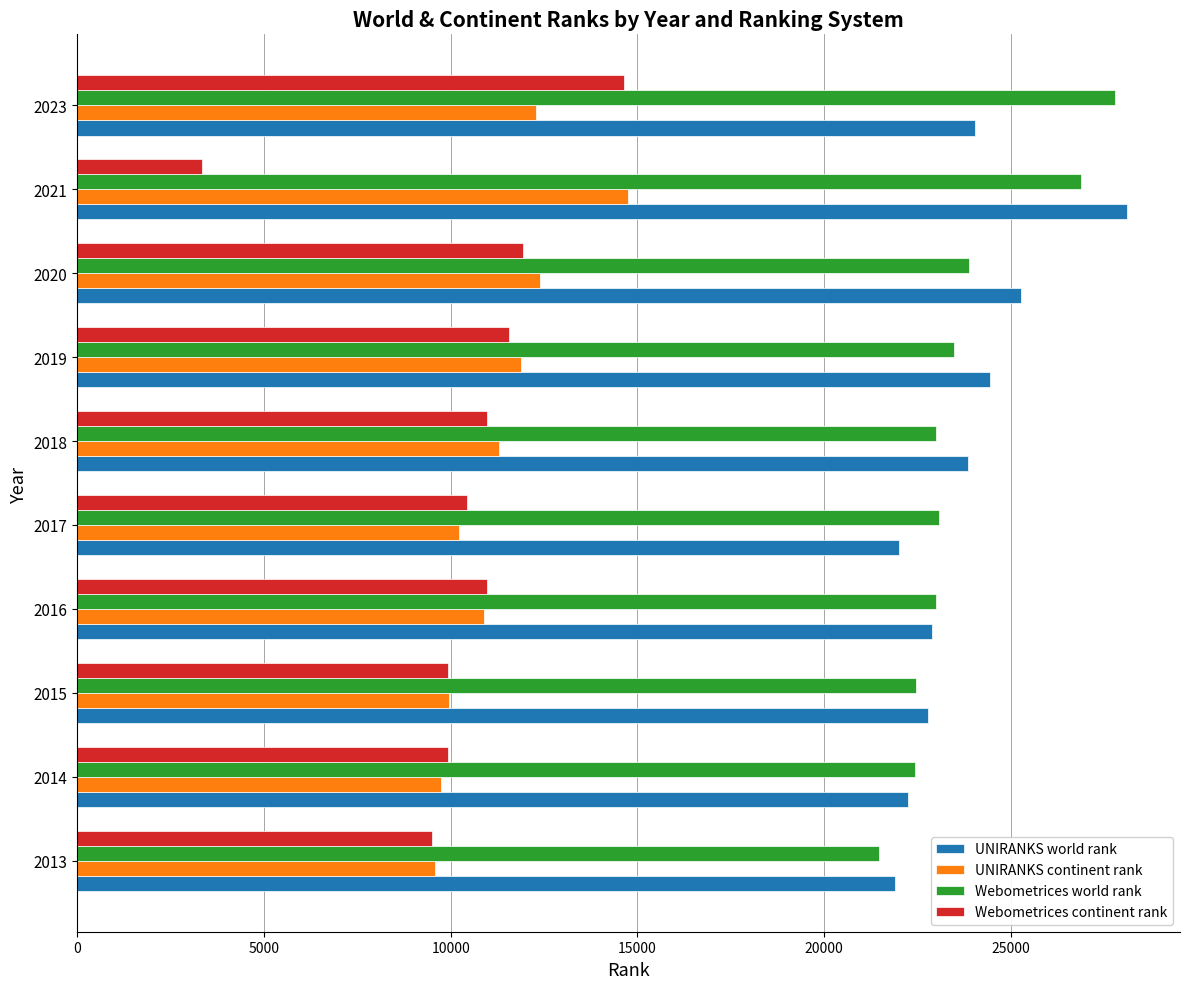

How many data points in Webometrices continent rank are less than 10983?

5